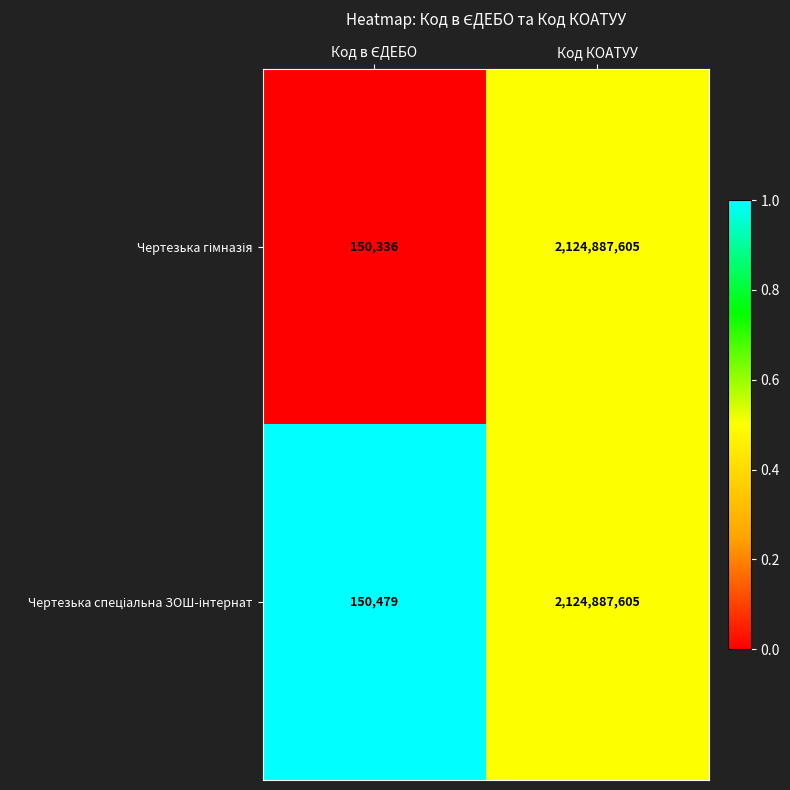

At which category does the chart reach its peak across all series?

Код КОАТУУ